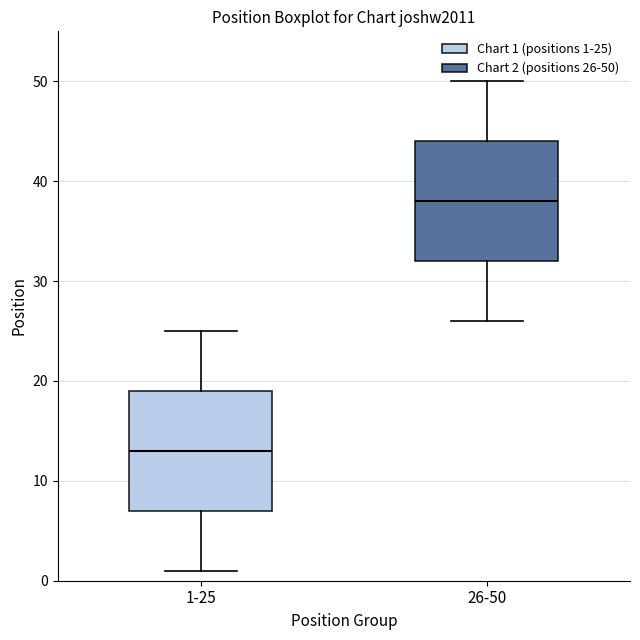

Reading left to right, transcribe this box plot: for each box, give where its median line is, the range the box spans, and where its two whiskers end, as read against the y-axis. The values are not printed on the chart, so give them approximately, as read against the axis.

1-25: median 13, box 7 to 19, whiskers 1 to 25
26-50: median 38, box 32 to 44, whiskers 26 to 50